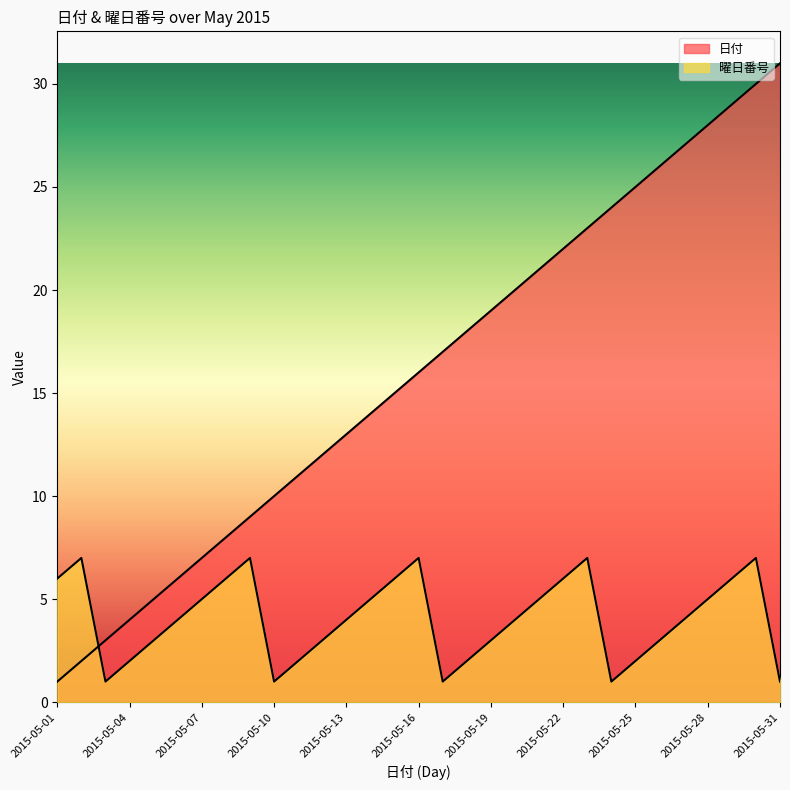

Does the chart have visible grid lines?

No